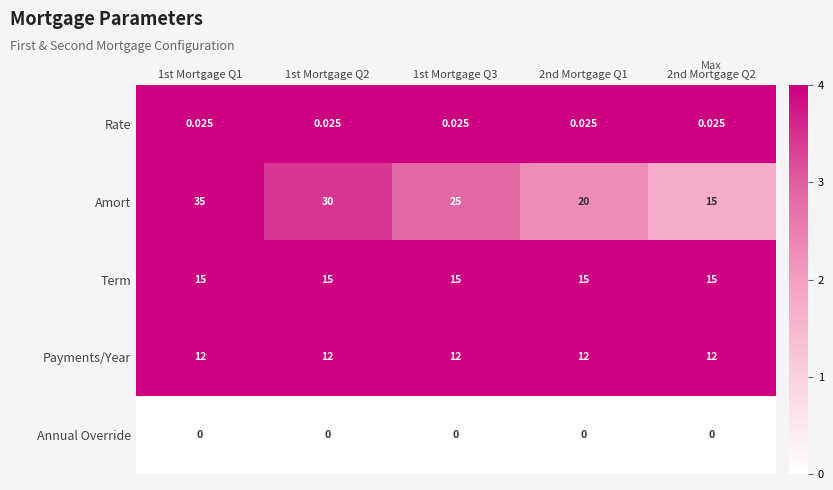

Which series has the largest total across all categories?

Amort